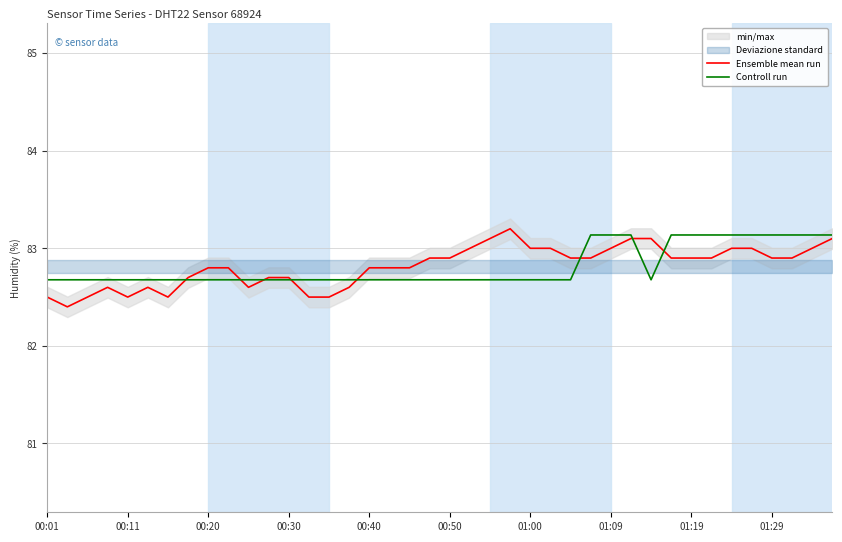

Is it true that Ensemble mean run equals 83.1 at 29?

True